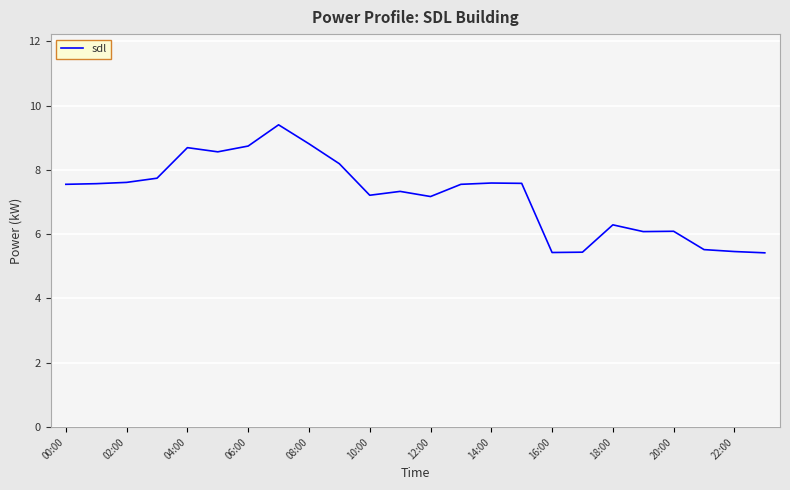

What is the maximum value shown in the chart?

9.4